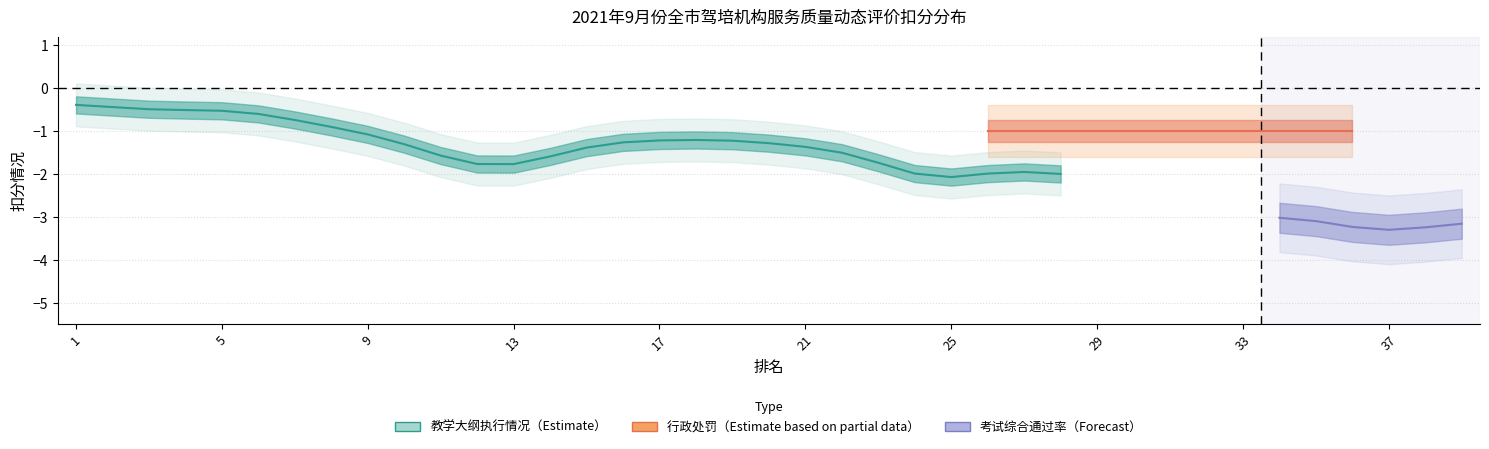

Is the value of 教学大纲执行情况 at 28 greater than the value of 考试综合通过率 at 21?

No